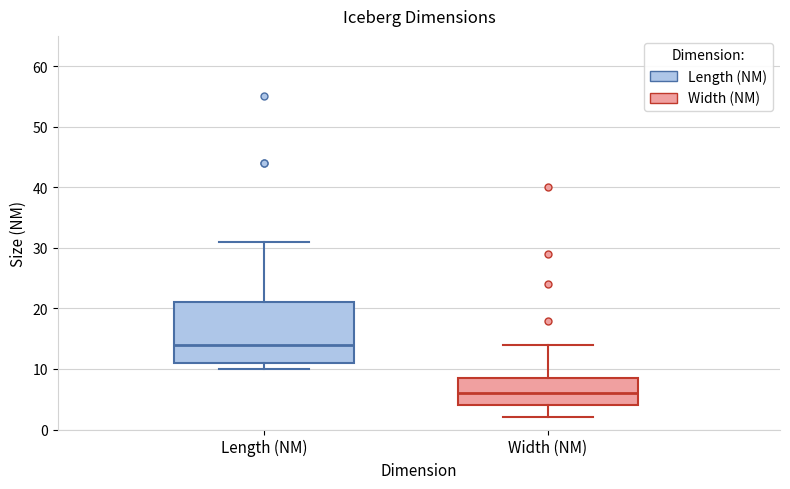

Reading left to right, transcribe this box plot: for each box, give where its median line is, the range the box spans, and where its two whiskers end, as read against the y-axis. The values are not printed on the chart, so give them approximately, as read against the axis.

Length (NM): median 14, box 11 to 21, whiskers 10 to 31
Width (NM): median 6, box 4 to 9, whiskers 2 to 14